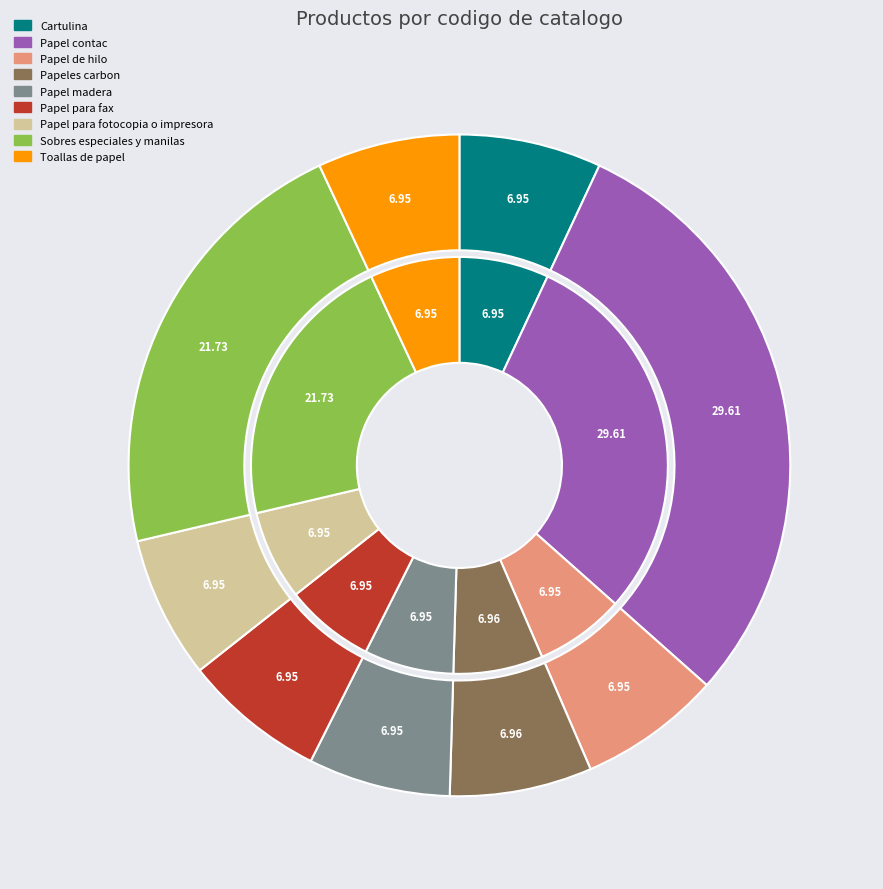

Which slice is the largest?

Papel contac